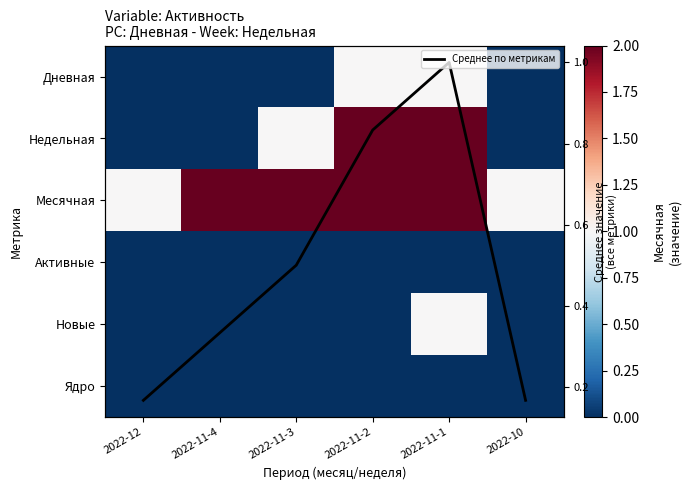

How many categories are shown in the chart?

6